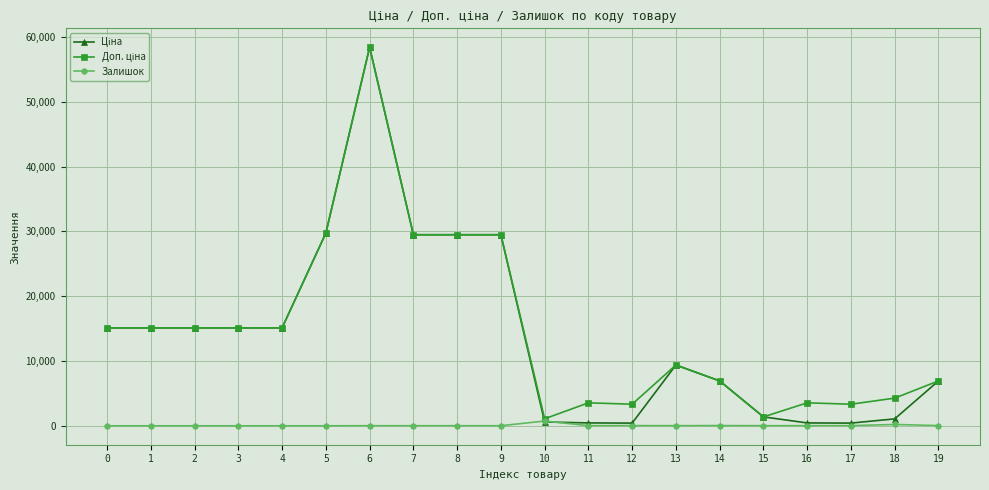

What is the total value across all series at 8?

58996.0